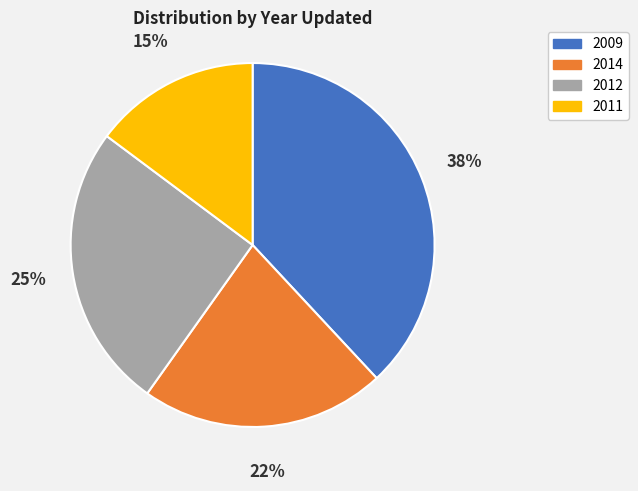

Which category has the biggest portion of the pie?

2009